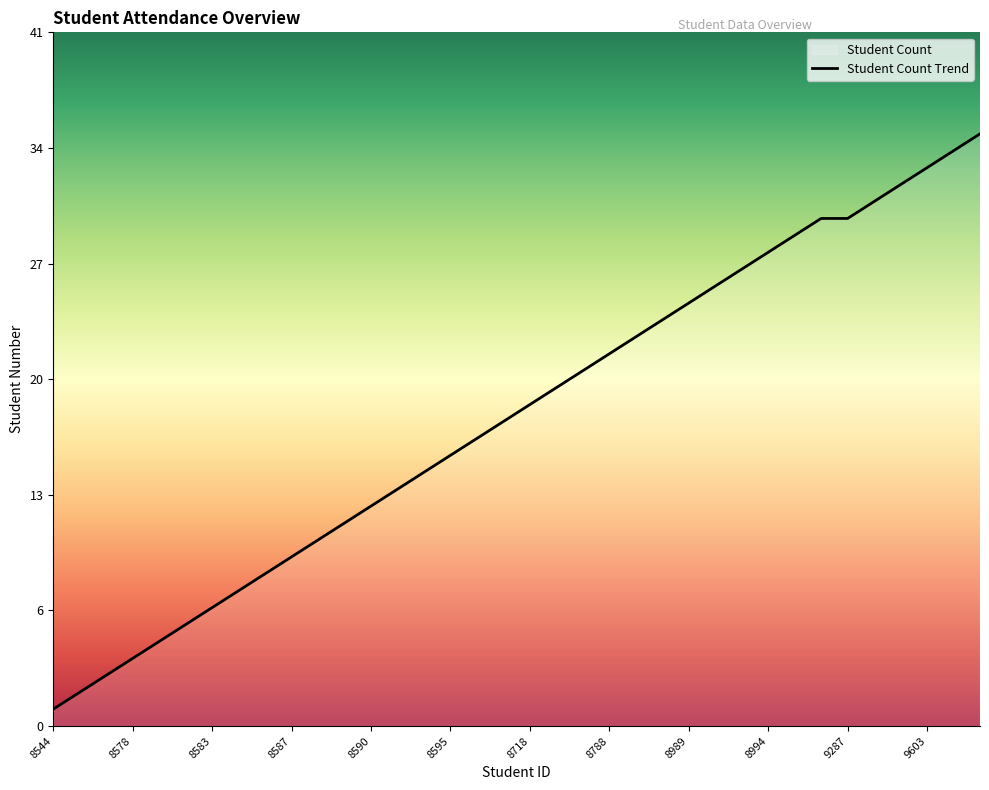

Is it true that the value at 9100 is 49?

False